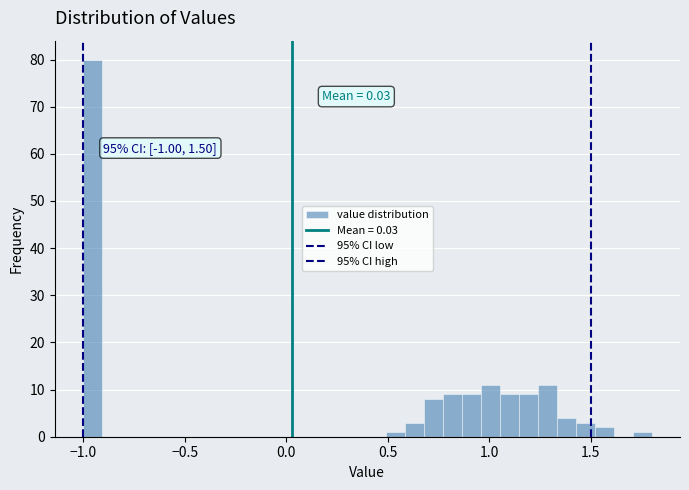

Around what value on the x-axis is the tallest bar? Give the approximate position of its centre, as read against the axis.

-0.95